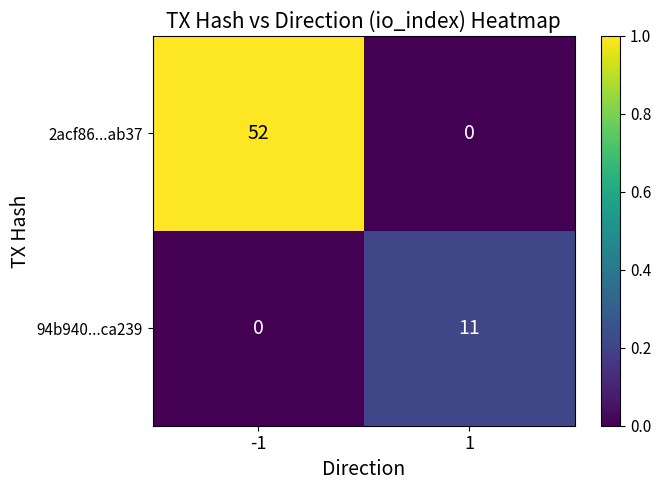

What is the sum of all 2acf86...ab37 values?

52